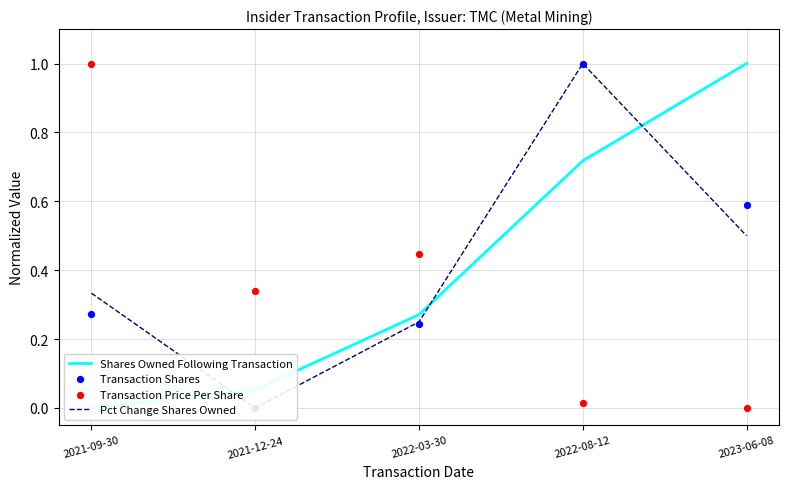

Which series has the largest Y range (max minus min)?

Shares Owned Following Transaction